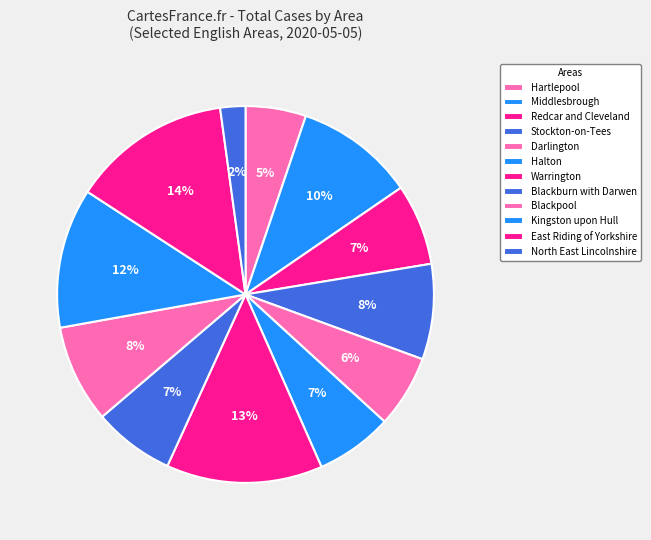

Which slice is the largest?

East Riding of Yorkshire